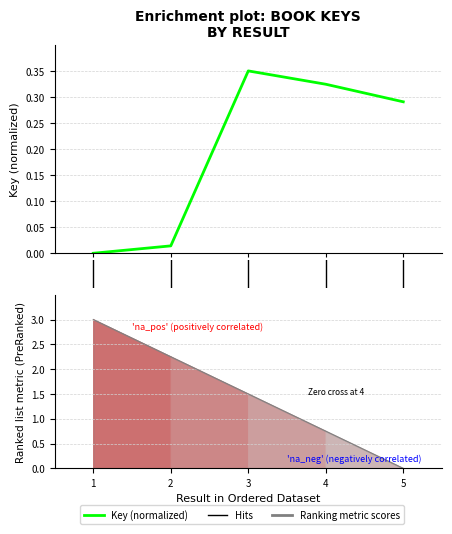

Is it true that the value at 4 is 0.5?

False